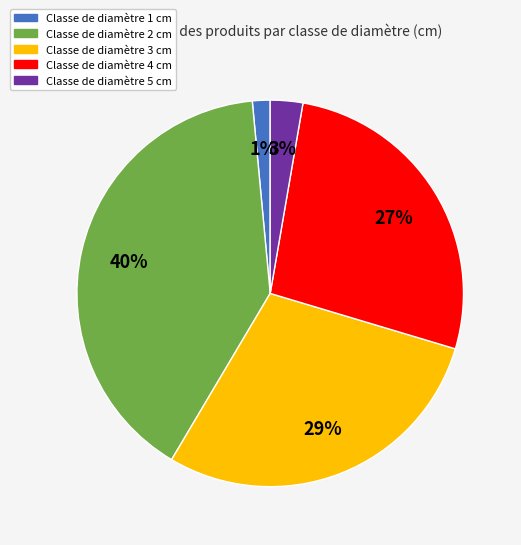

Is there any slice that represents more than half of the pie?

No